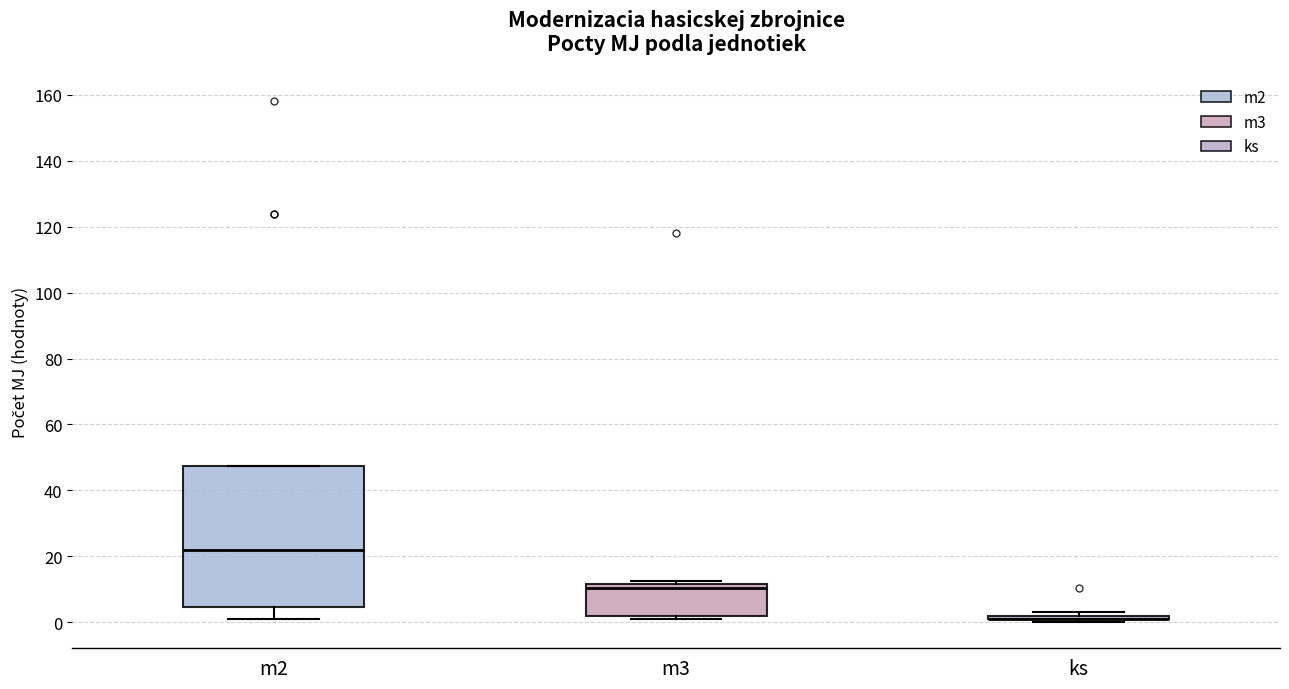

Where is the upper edge of the box for m2 on the y-axis? The values are not printed on the chart, so give them approximately, as read against the axis.

48